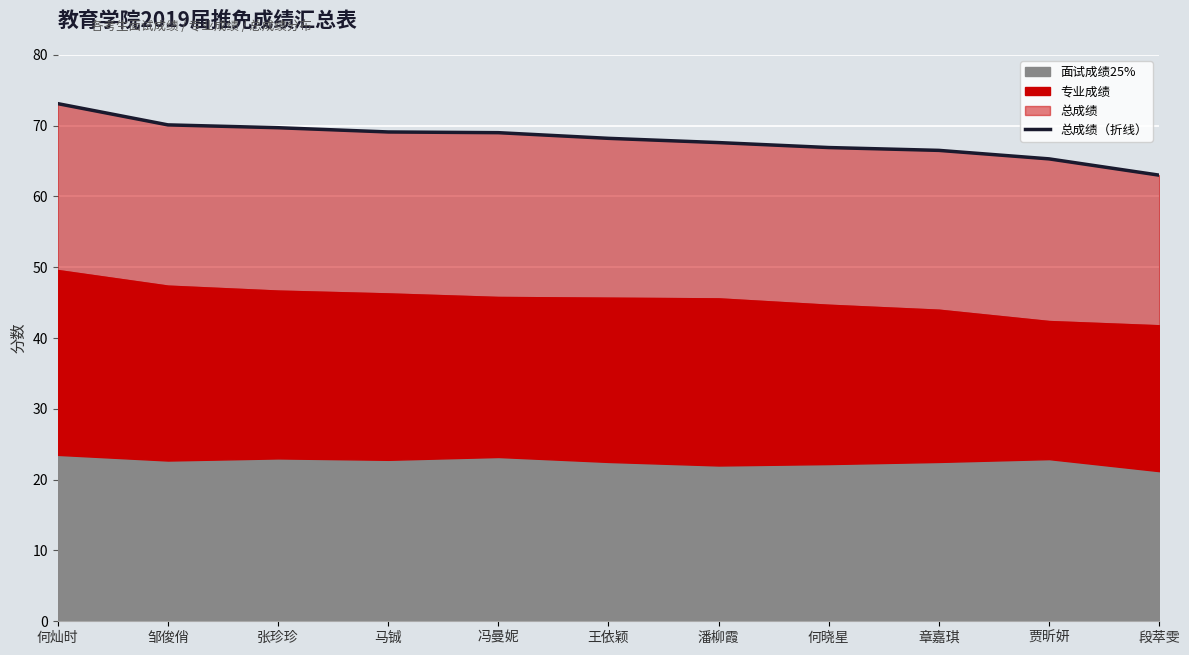

At which label is the value closest to 68?

王依颖